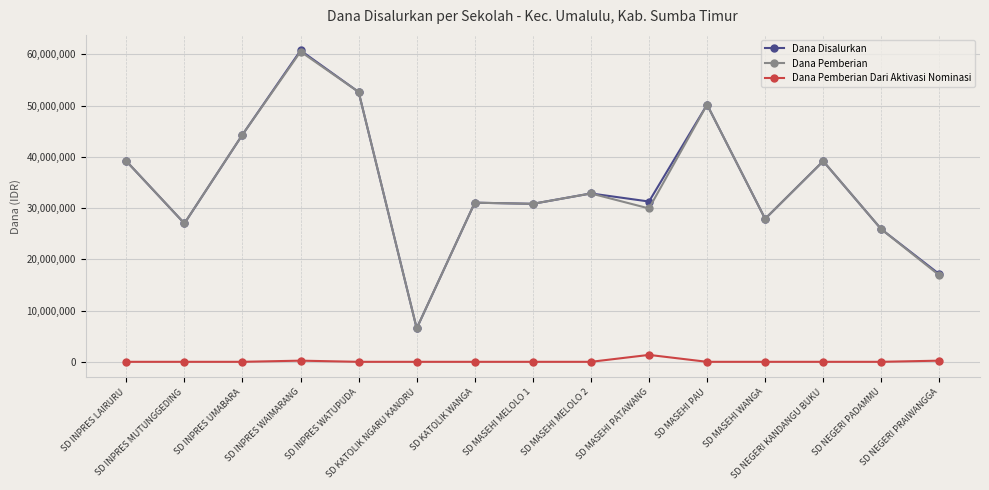

Which series has the largest range (max minus min)?

Dana Disalurkan